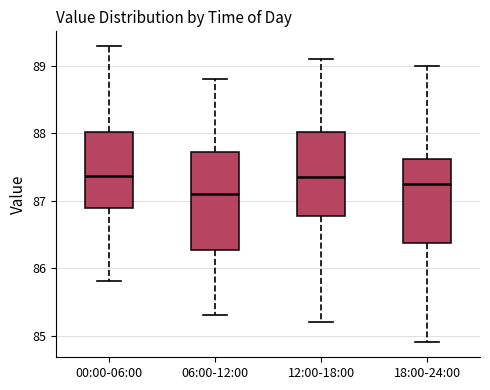

Which box is the tallest, from its lower edge to its upper edge?

06:00-12:00